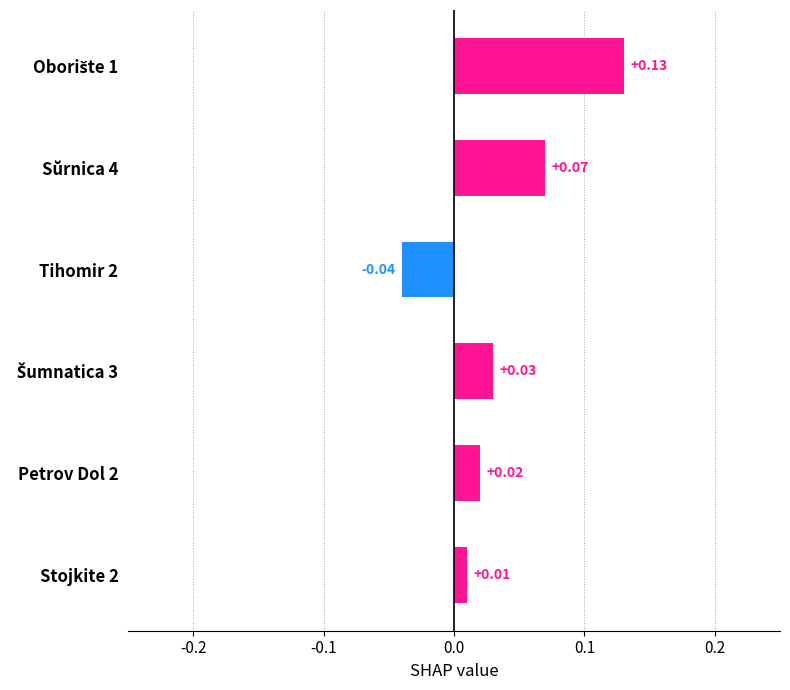

What is the change in value from Tihomir 2 to Petrov Dol 2?

+0.1